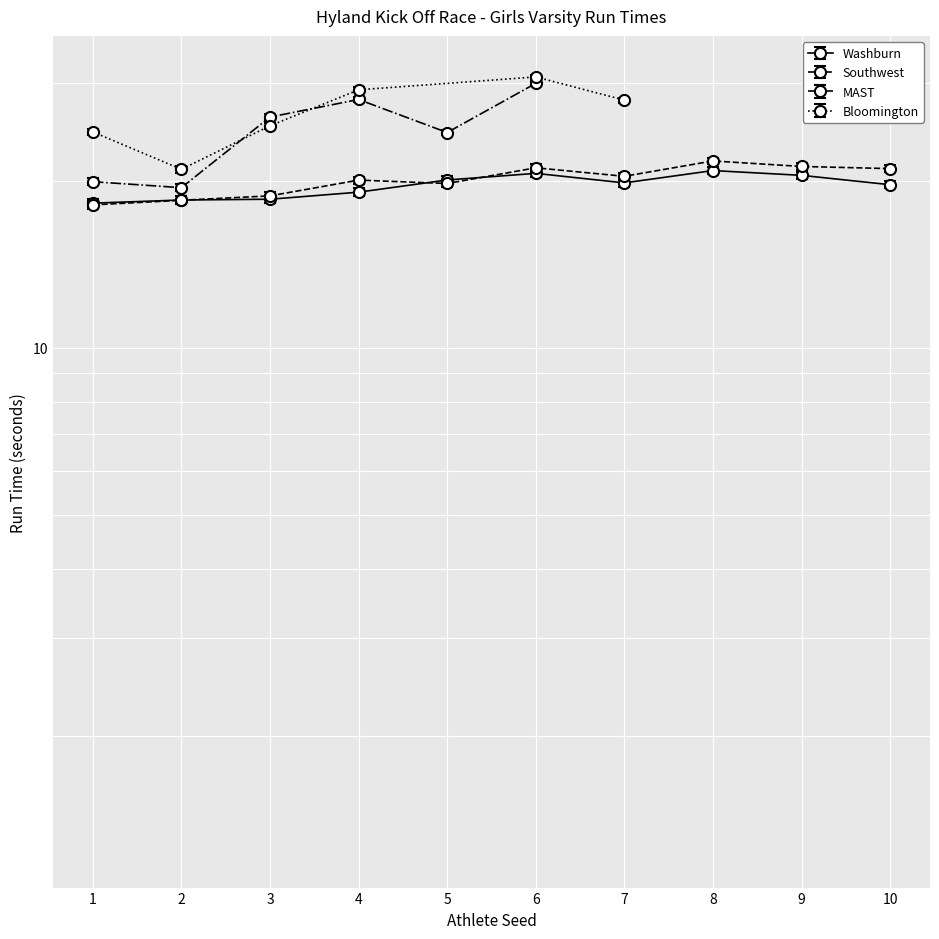

What is the greatest value displayed?

21.7